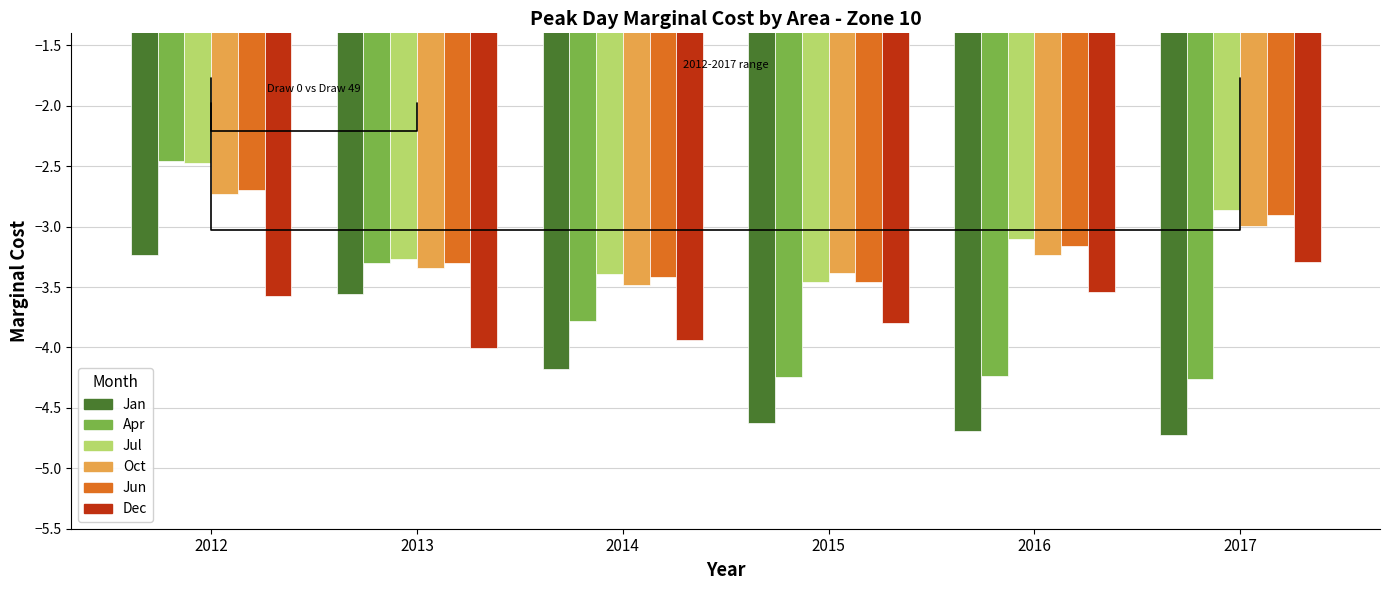

What is the minimum value shown in the chart?

-4.7